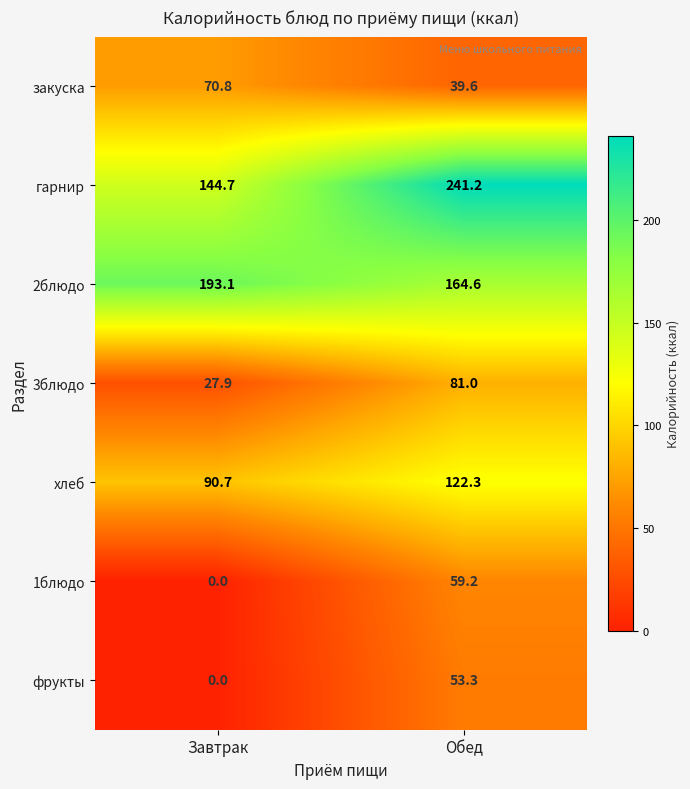

What is the sum of the 1блюдо values at Обед and Завтрак?

59.2